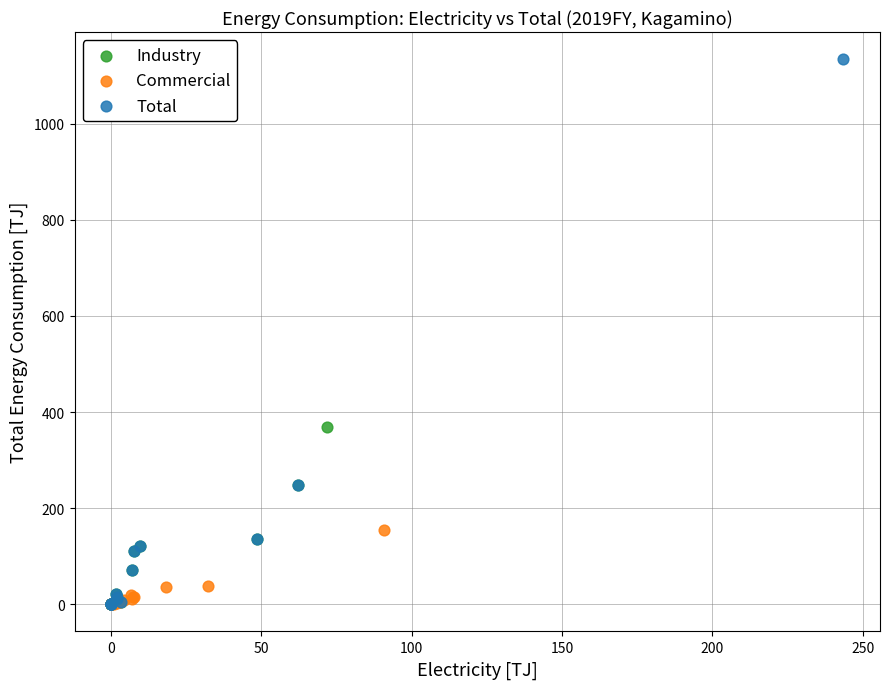

Which series has the largest Y range (max minus min)?

Total